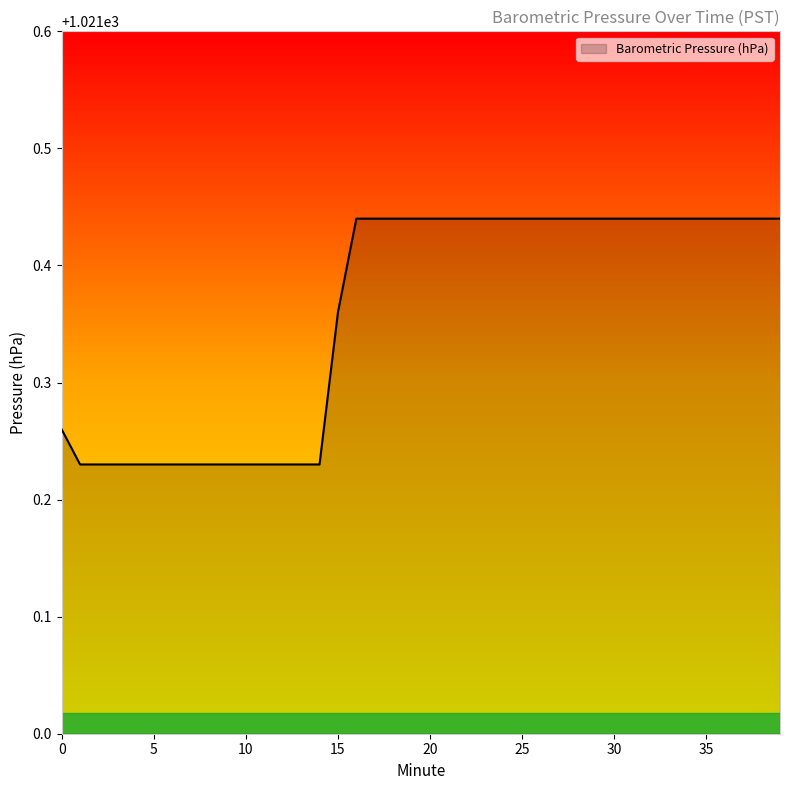

True or false: there are more than 0 points higher than both neighbors.

False